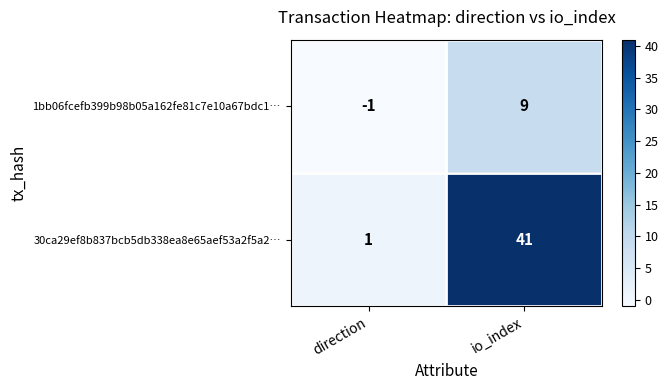

What is the spread (max minus min) of values at io_index?

32